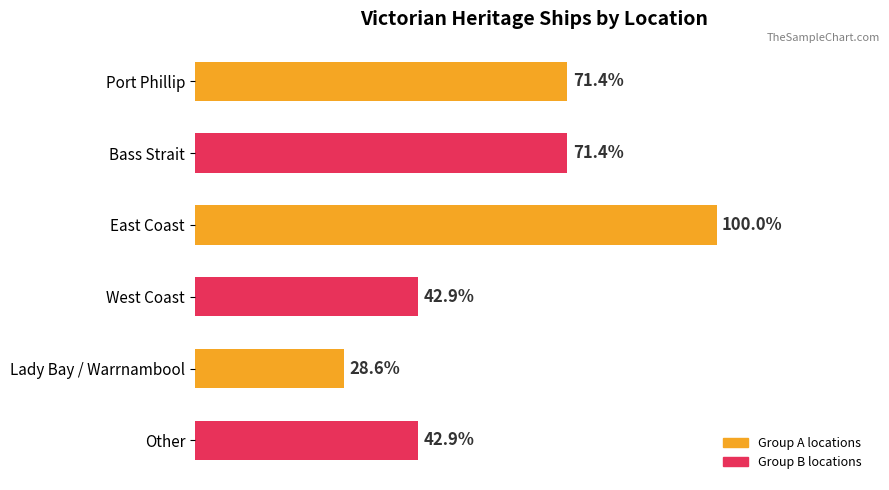

Which category has the highest value across all series?

East Coast